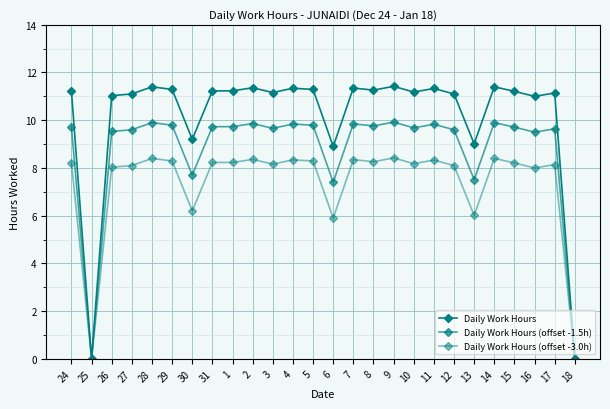

True or false: Daily Work Hours (offset -1.5h) and Daily Work Hours cross at least once.

False